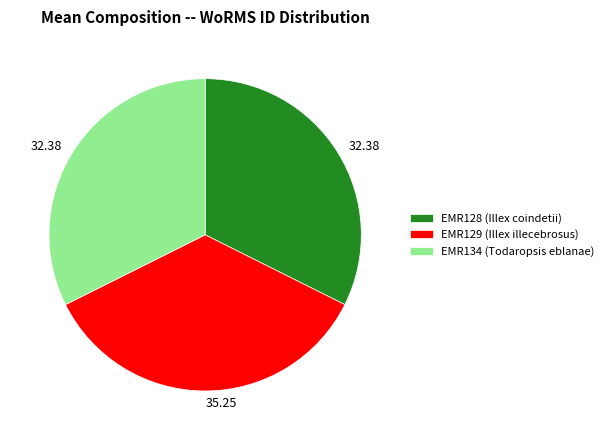

True or false: EMR128 (Illex coindetii) accounts for 45% of the total.

False